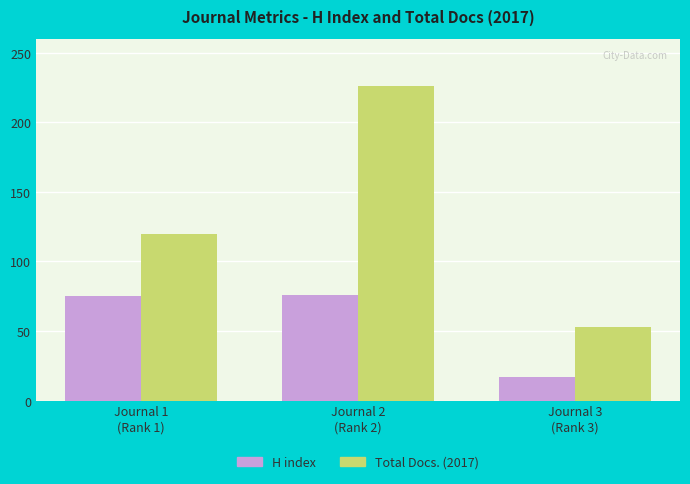

The value of Total Docs. (2017) at Journal 2
(Rank 2) is 134. True or false?

False